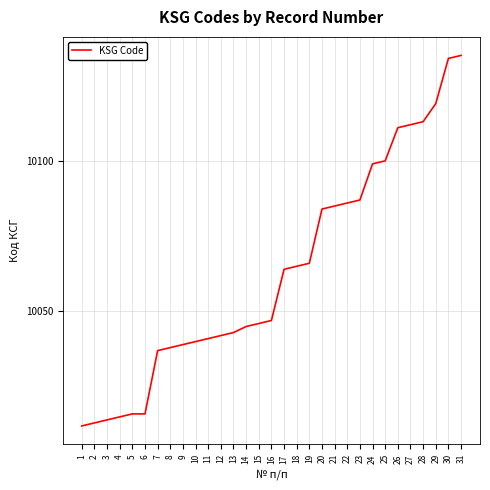

The chart shows a value of 4620 at 11. True or false?

False